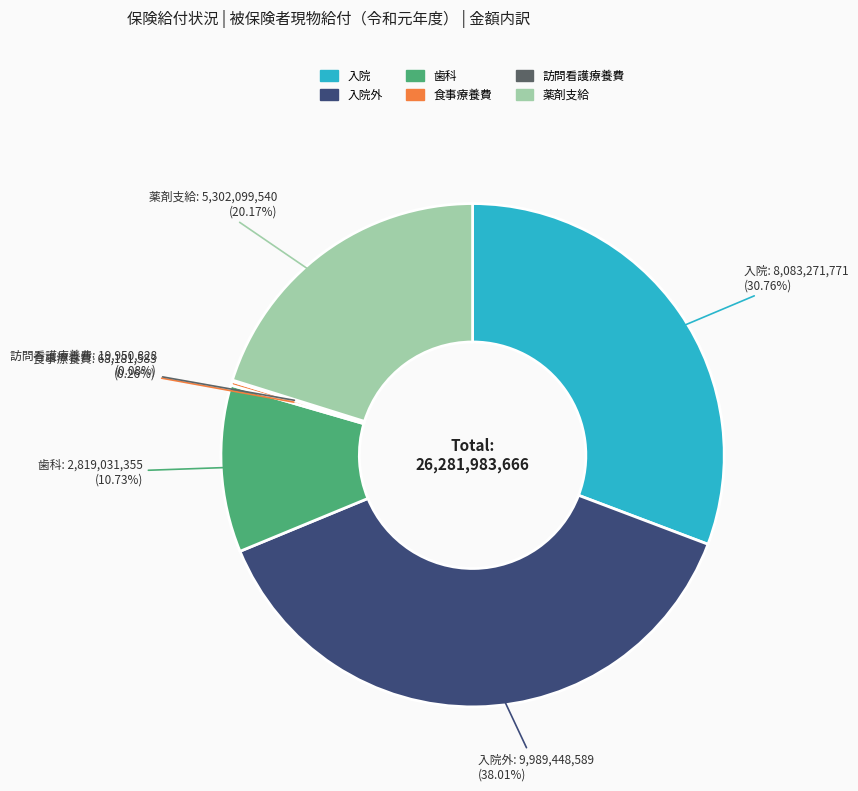

Does any single category account for the majority?

No